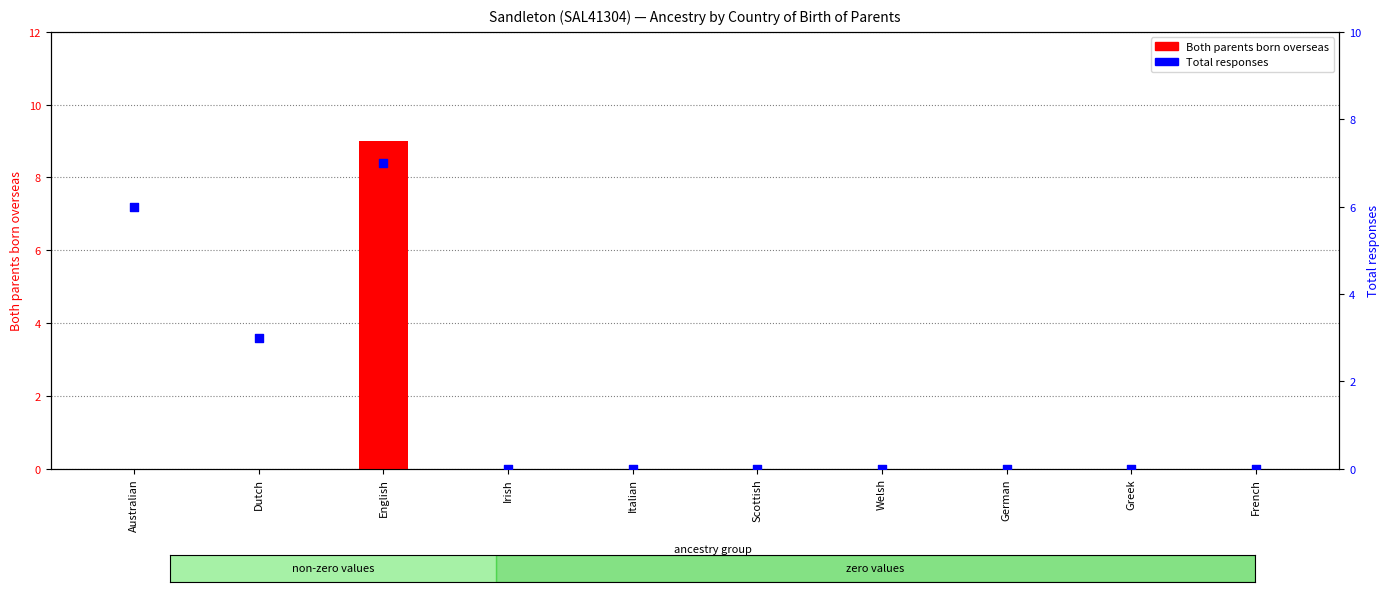

Is the value of Both parents born overseas at Australian greater than the value of Total responses at French?

No